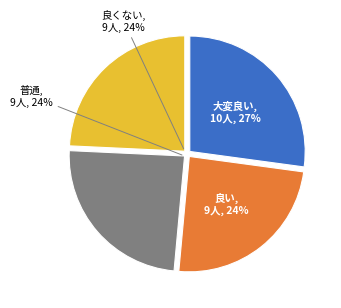

Does any single category account for the majority?

No